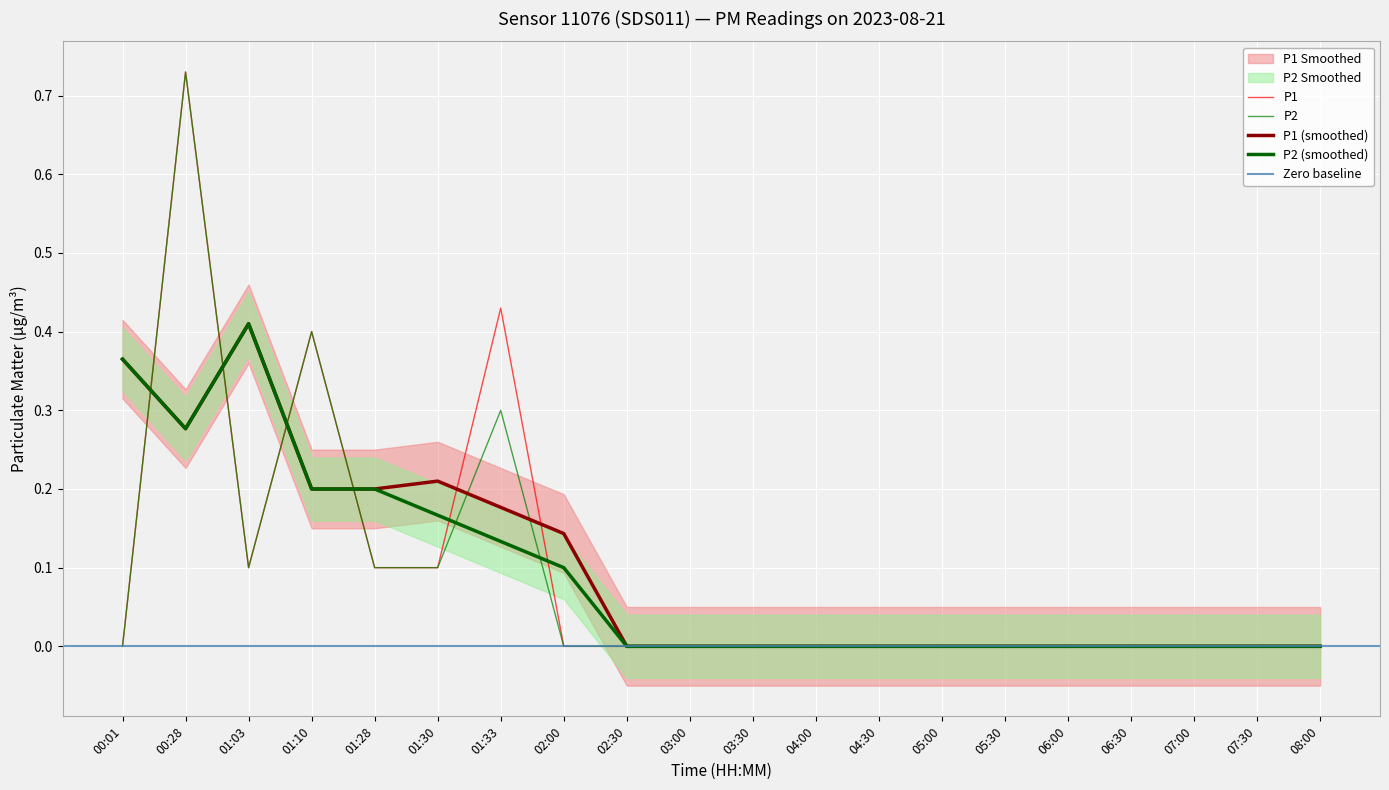

What is the average value of the P2 series?

0.1